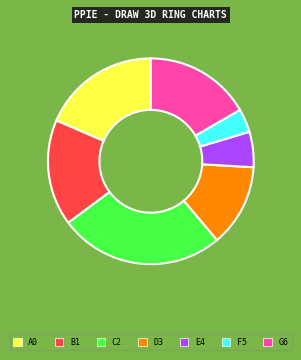

Is there any slice that represents more than half of the pie?

No